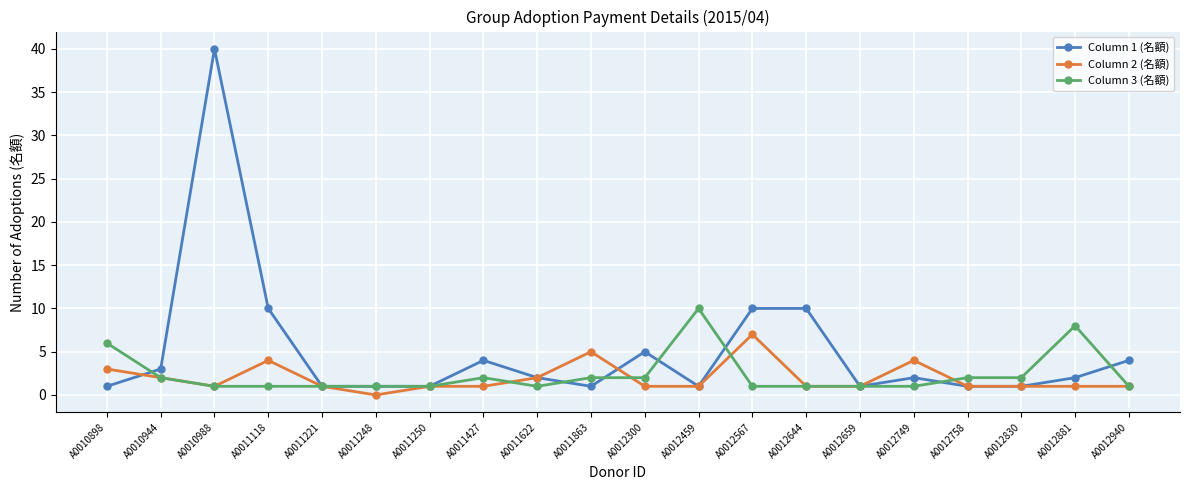

True or false: Column 3 (名額) and Column 2 (名額) cross at least once.

True